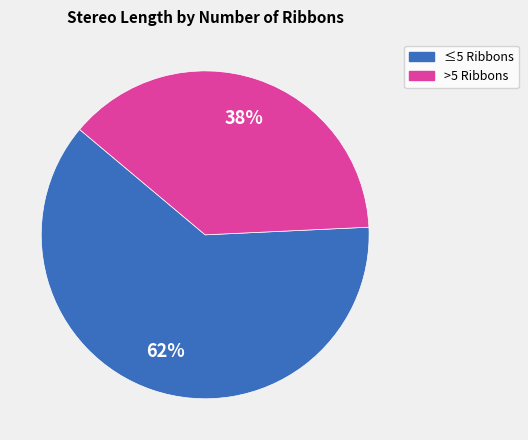

To the nearest percent, what is the difference between the largest and smallest slice percentages?

24%